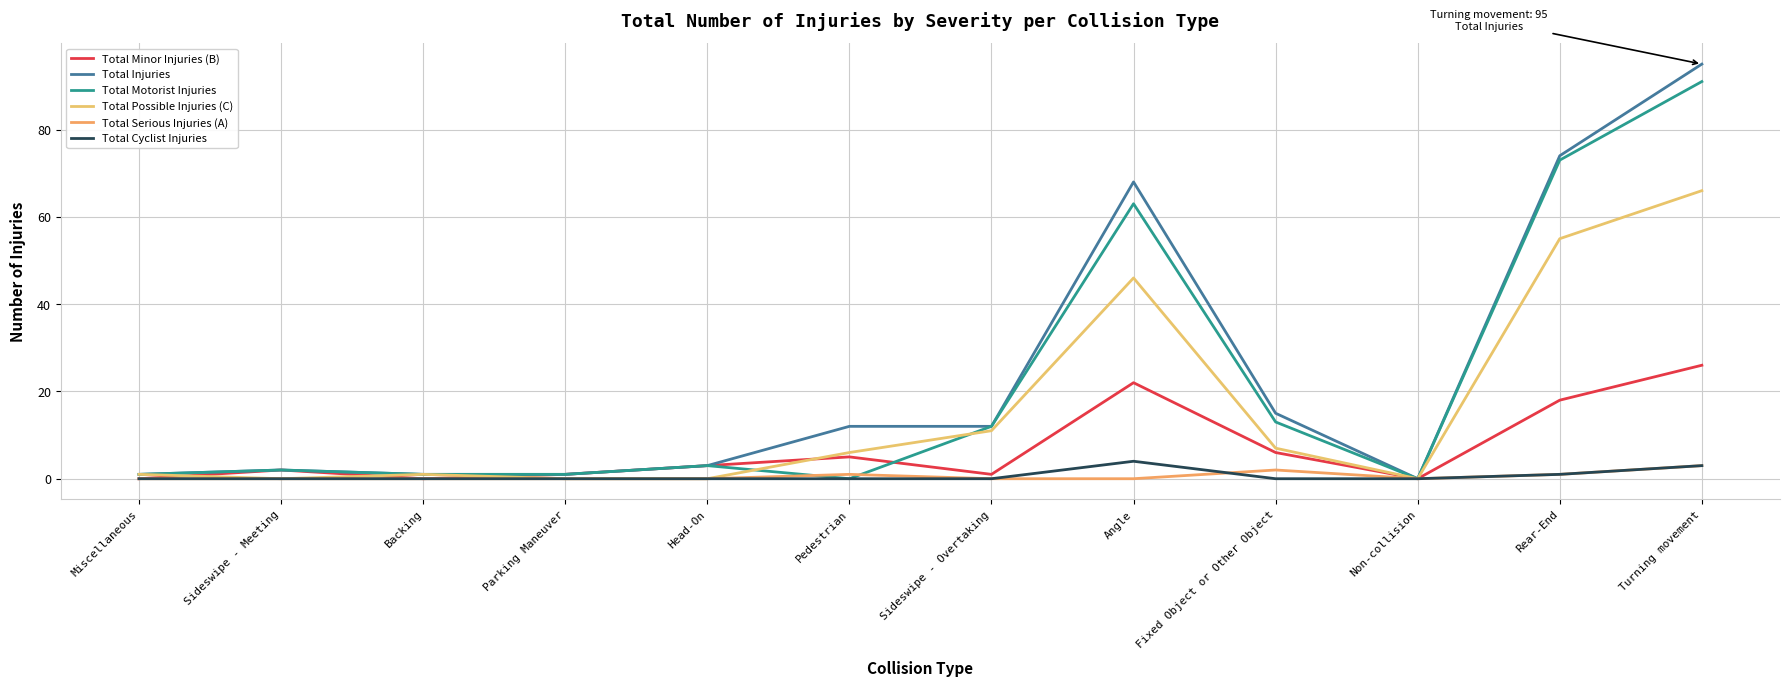

Which series has the largest total across all categories?

Total Injuries